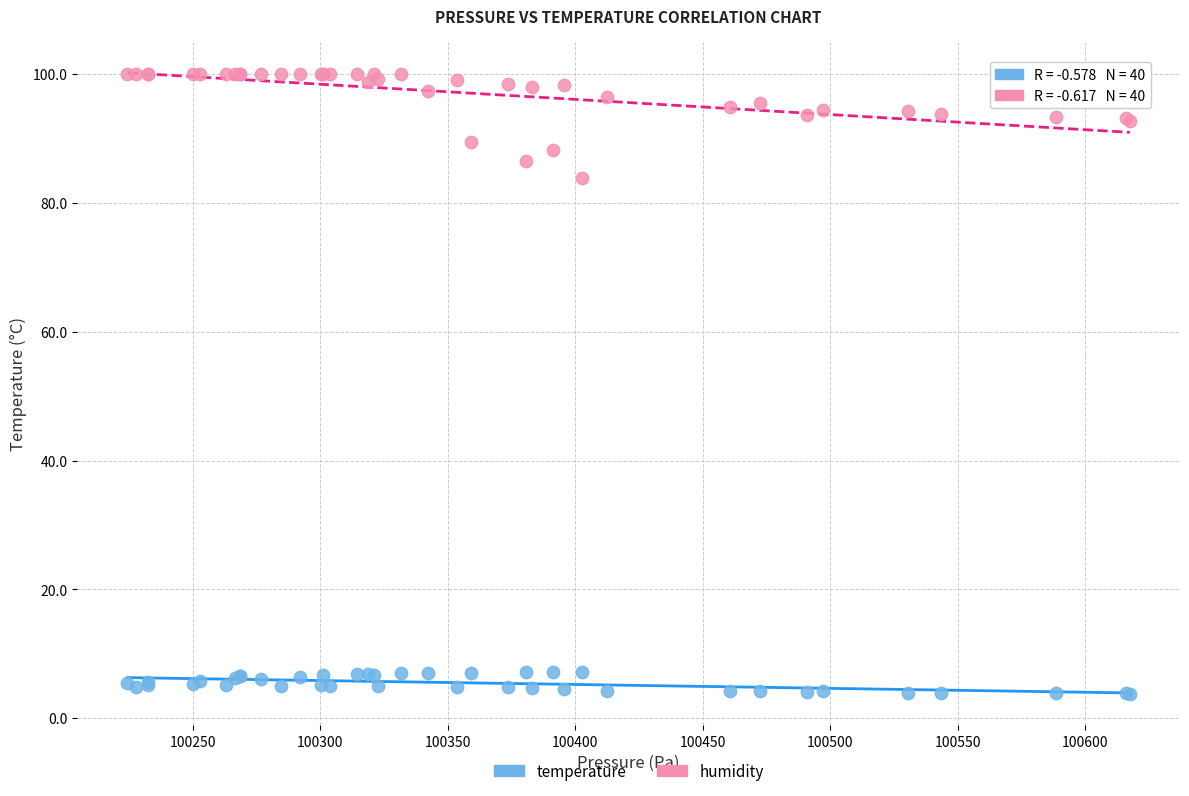

Which series has the widest spread of Y values?

humidity